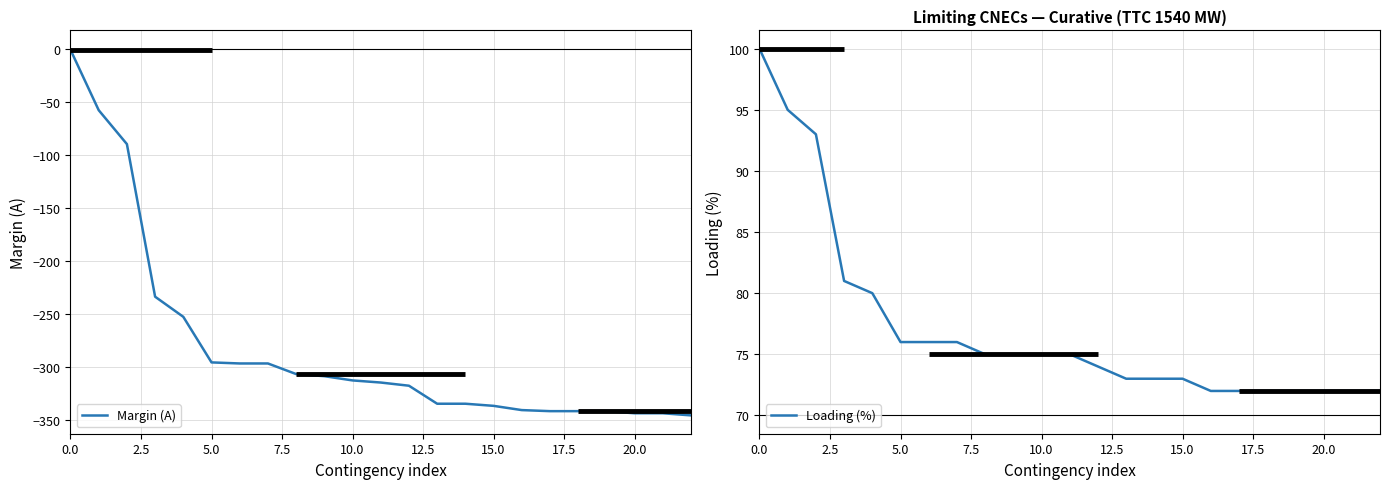

Which series has the widest spread of values?

Margin (A)